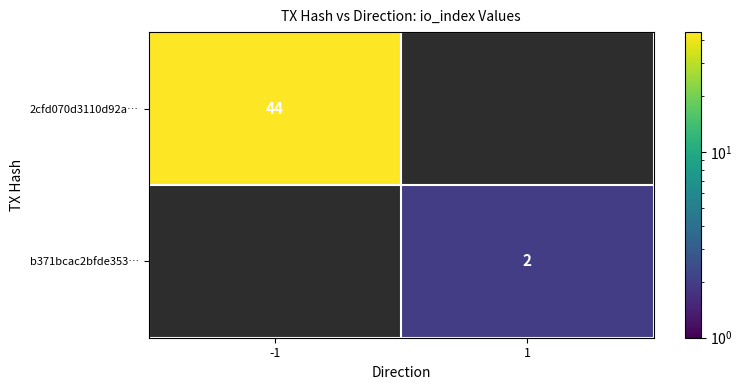

True or false: 2cfd070d3110d92a… has a value of 44 at -1.

True